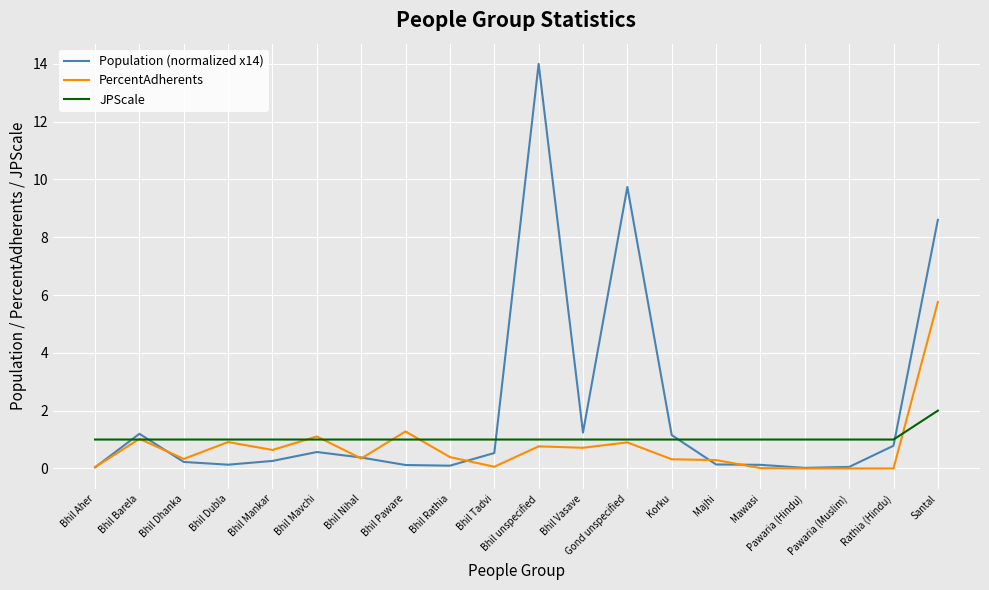

Which series has the largest total across all categories?

Population (normalized x14)